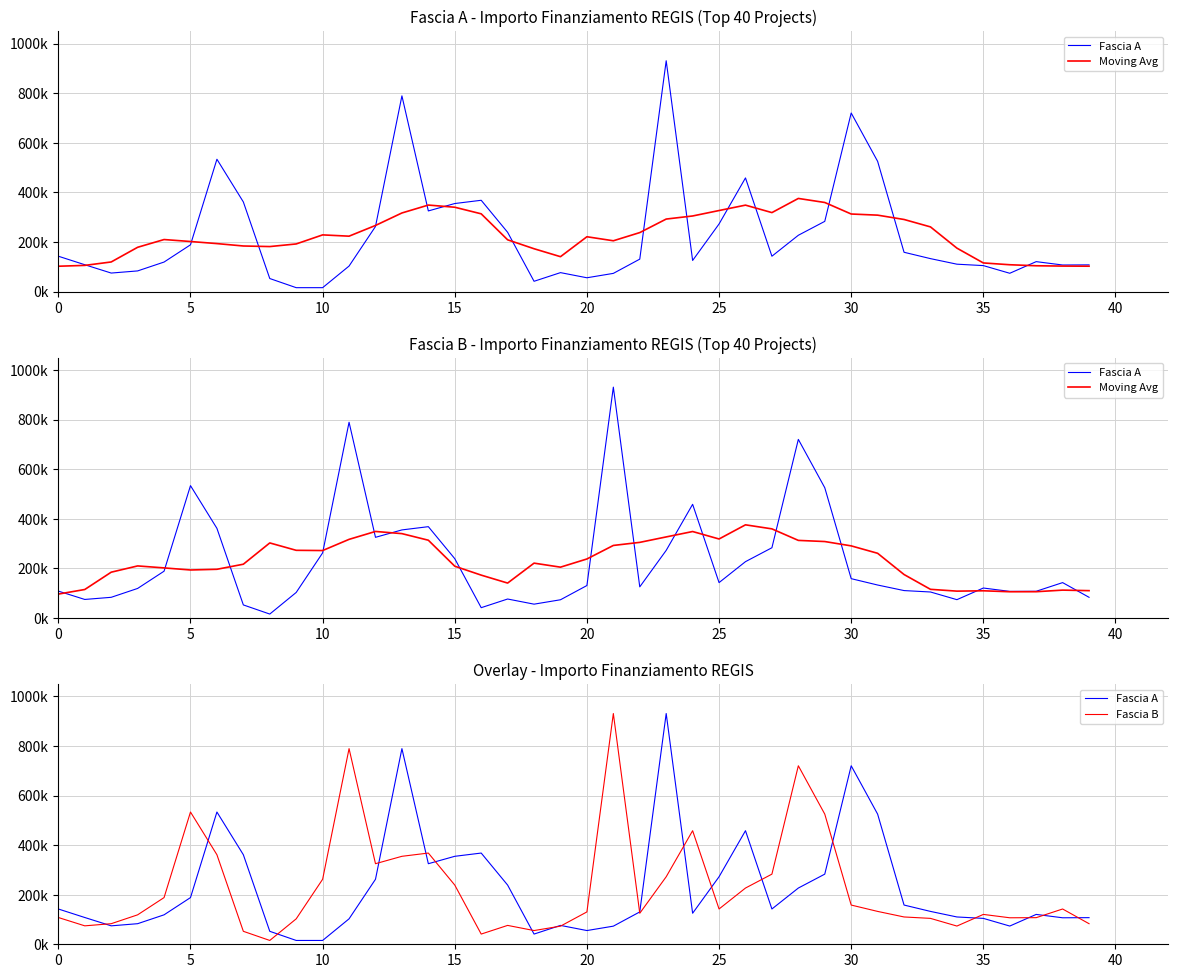

Is this an area chart (filled region under the line)?

No